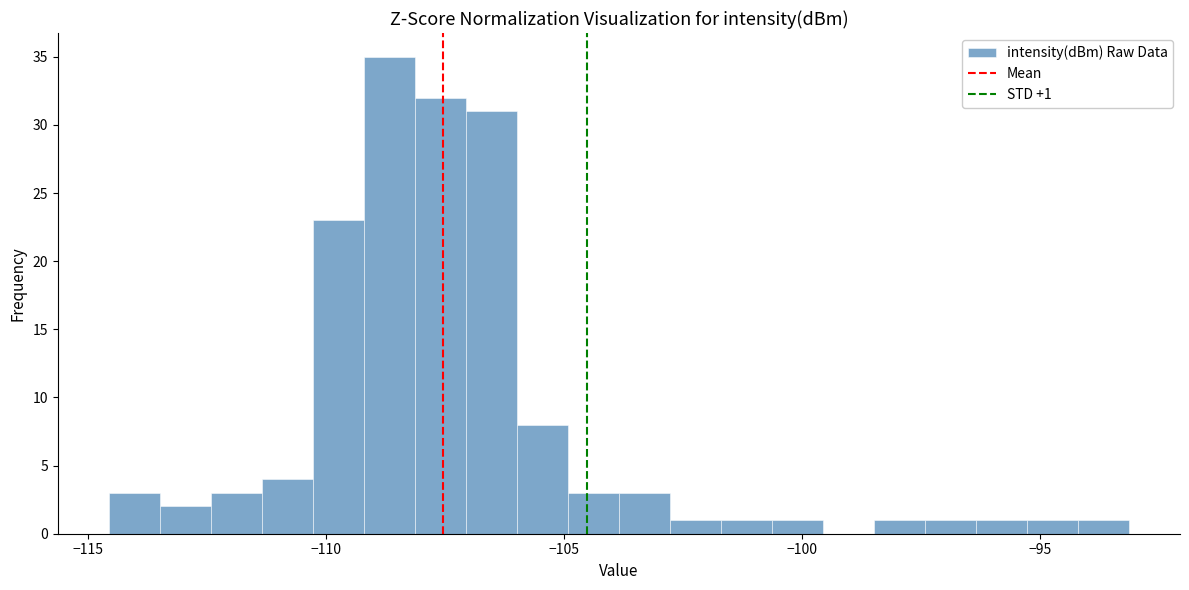

Around what value on the x-axis is the tallest bar? Give the approximate position of its centre, as read against the axis.

-108.5